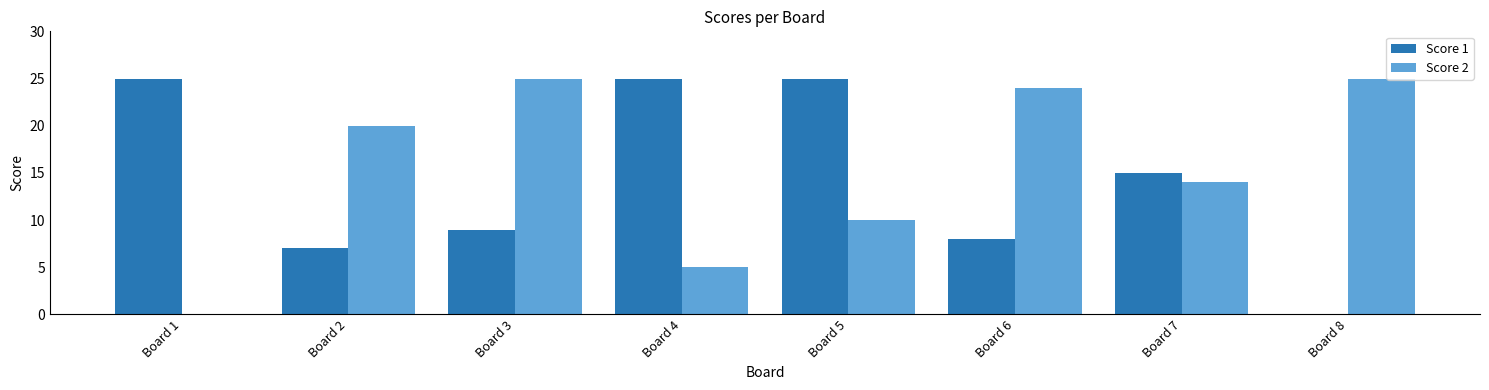

Reading left to right, what are all the values shown in this chart?

Score 1: Board 1=25	Board 2=7	Board 3=9	Board 4=25	Board 5=25	Board 6=8	Board 7=15	Board 8=0
Score 2: Board 1=0	Board 2=20	Board 3=25	Board 4=5	Board 5=10	Board 6=24	Board 7=14	Board 8=25